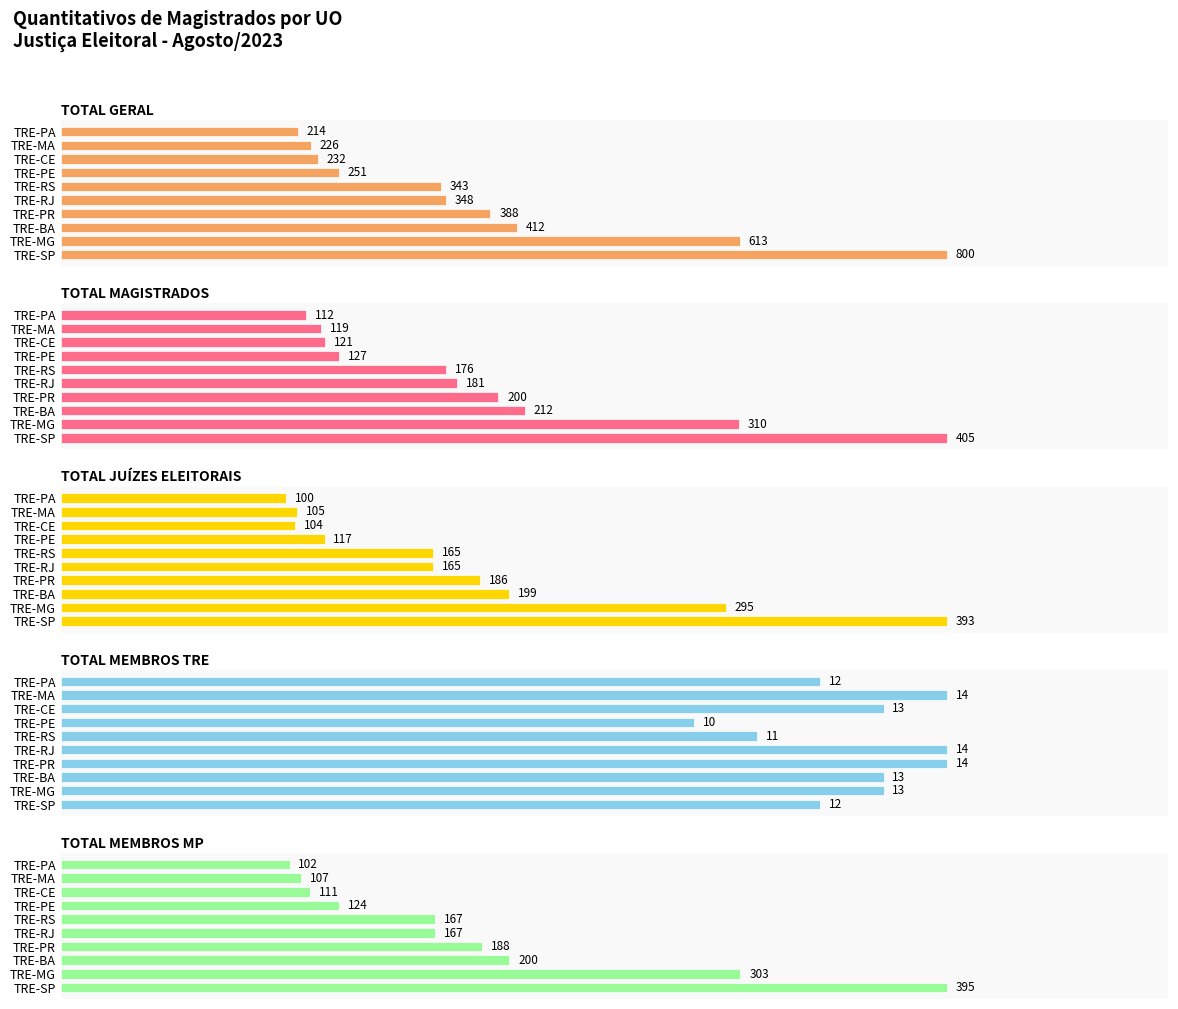

What is the sum of all TOTAL MAGISTRADOS values?

1963